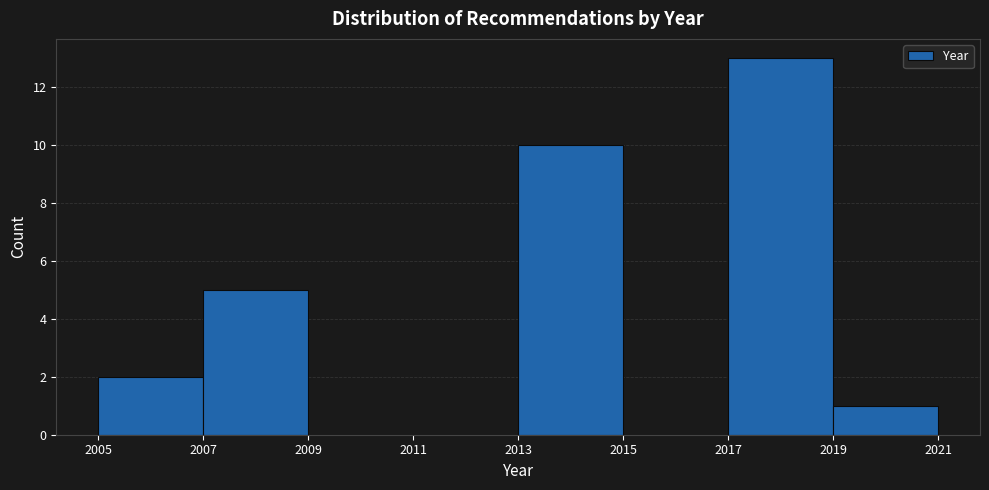

Reading left to right, transcribe this chart: for each bar, give the range it covers on the x-axis and its height. The values are not printed on the chart, so give them approximately, as read against the axis.

2005 to 2007: 2
2007 to 2009: 5
2009 to 2011: 0
2011 to 2013: 0
2013 to 2015: 10
2015 to 2017: 0
2017 to 2019: 13
2019 to 2021: 1